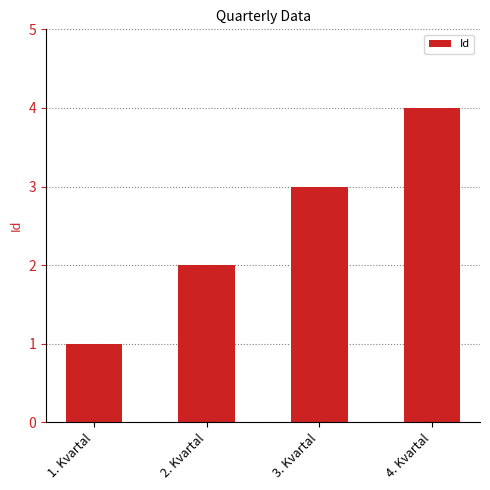

At which category does the chart reach its peak across all series?

4. Kvartal